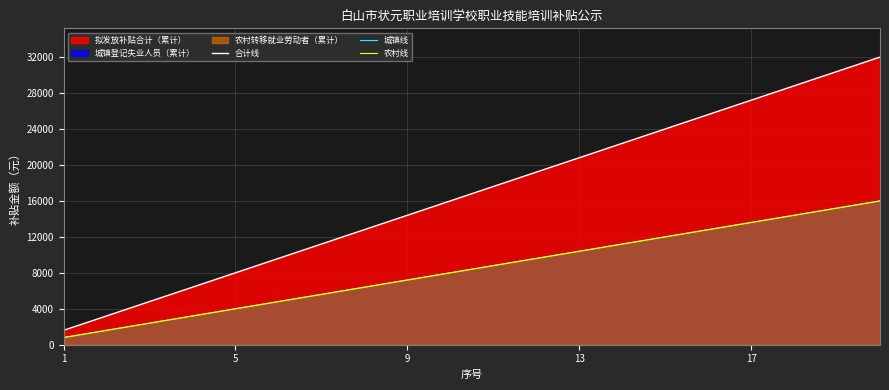

The value of 农村线 at 5 is 2596. True or false?

False